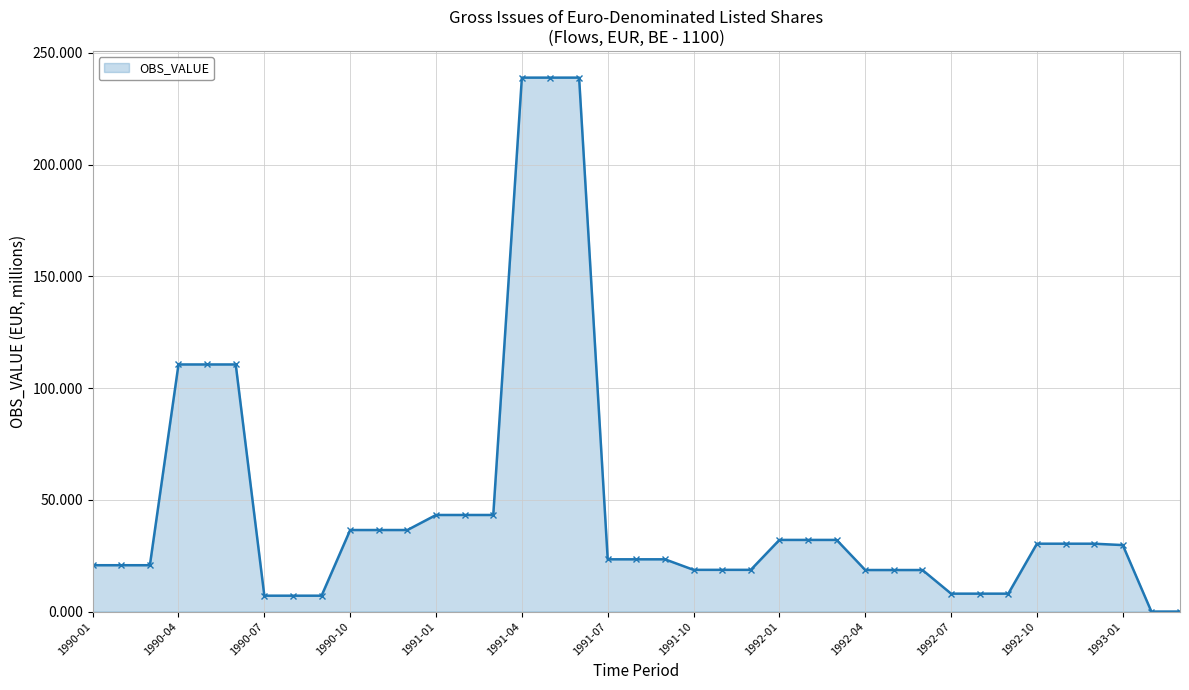

What is the difference between the maximum and second lowest values?

238.9